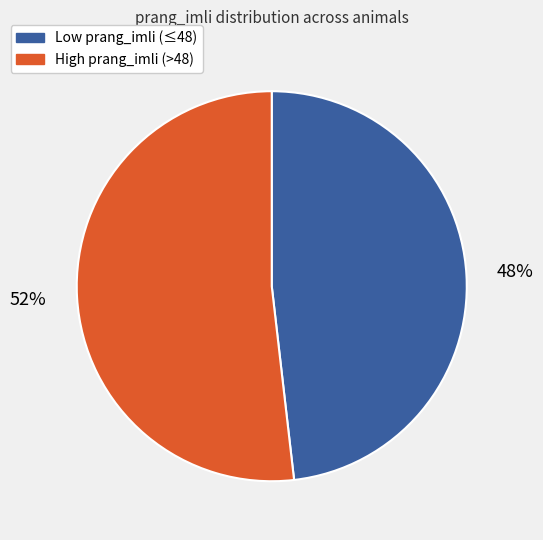

Is there any slice that represents more than half of the pie?

Yes